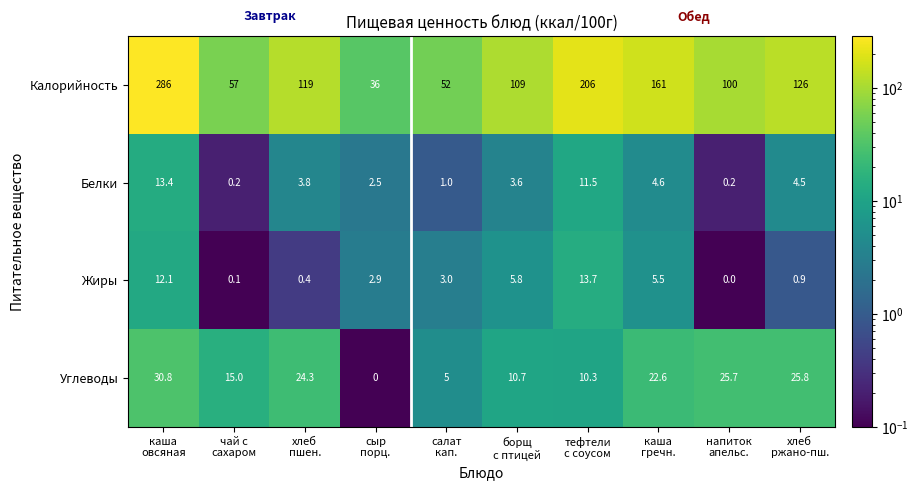

List the series in order of their peak value, highest first.

Калорийность, Углеводы, Жиры, Белки